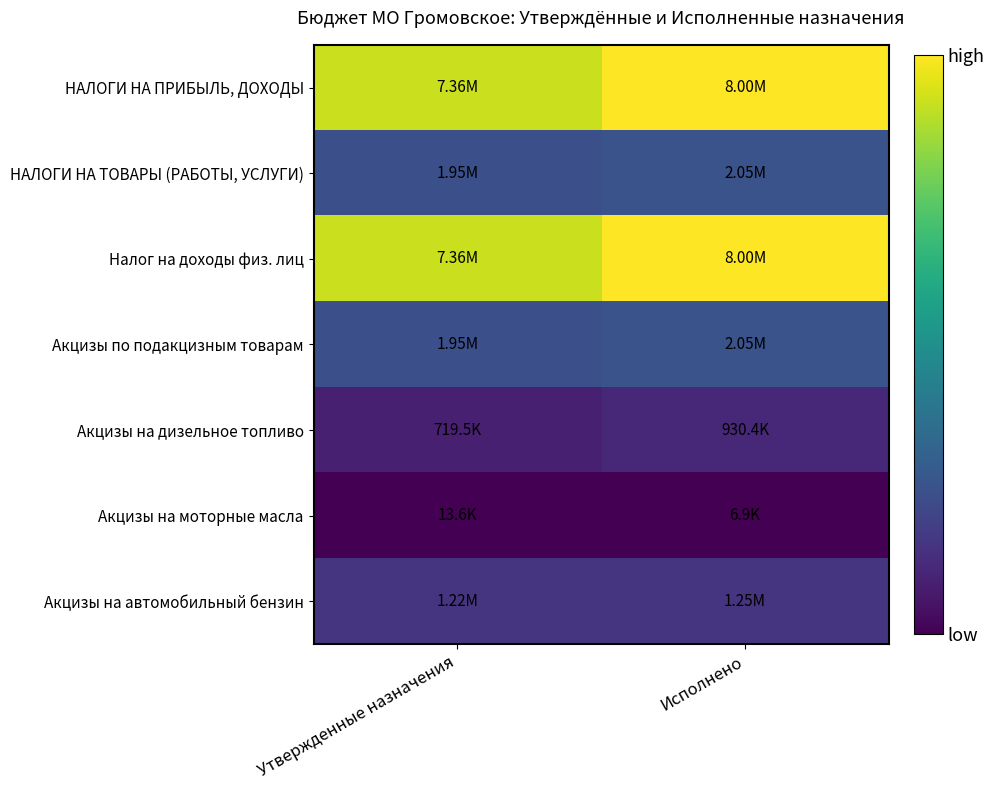

At which category is the sum across all series the highest?

Исполнено